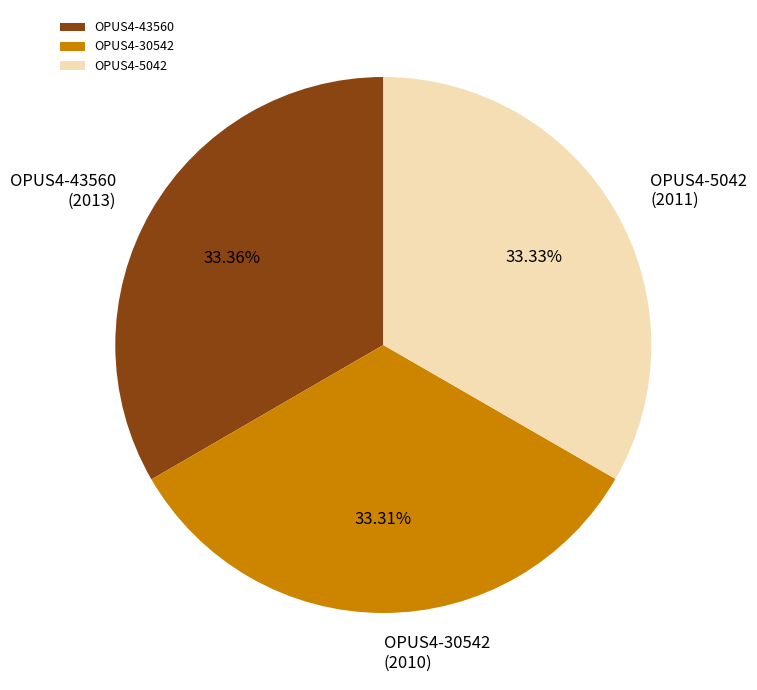

The OPUS4-43560 slice represents 33% of the pie. True or false?

True